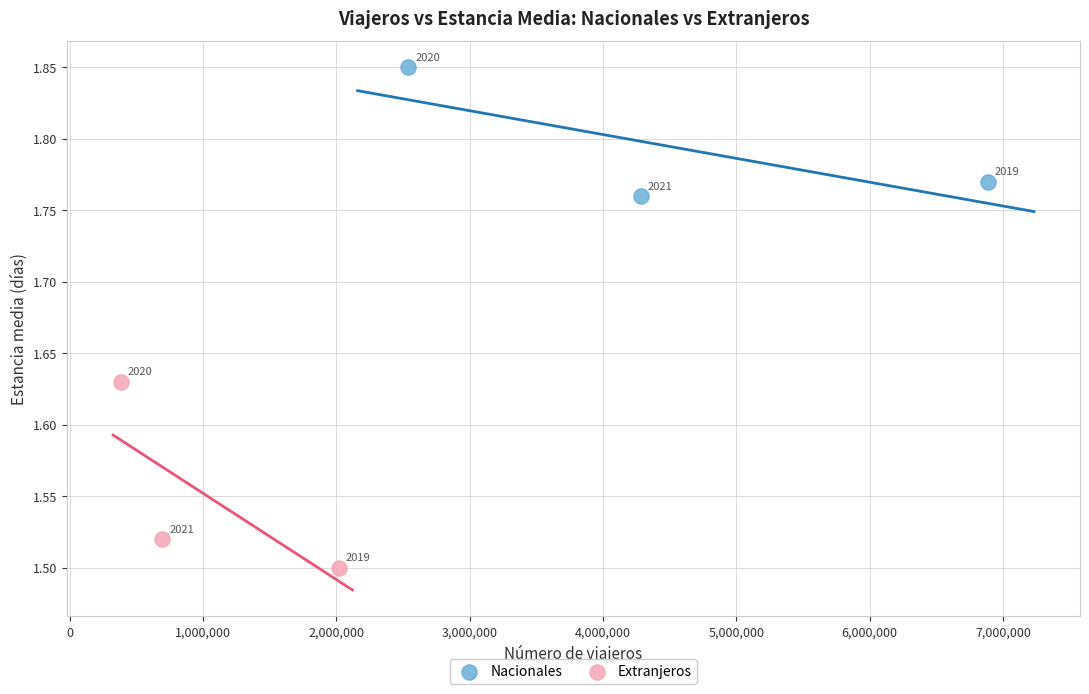

Which series contains the lowest Y value?

Extranjeros